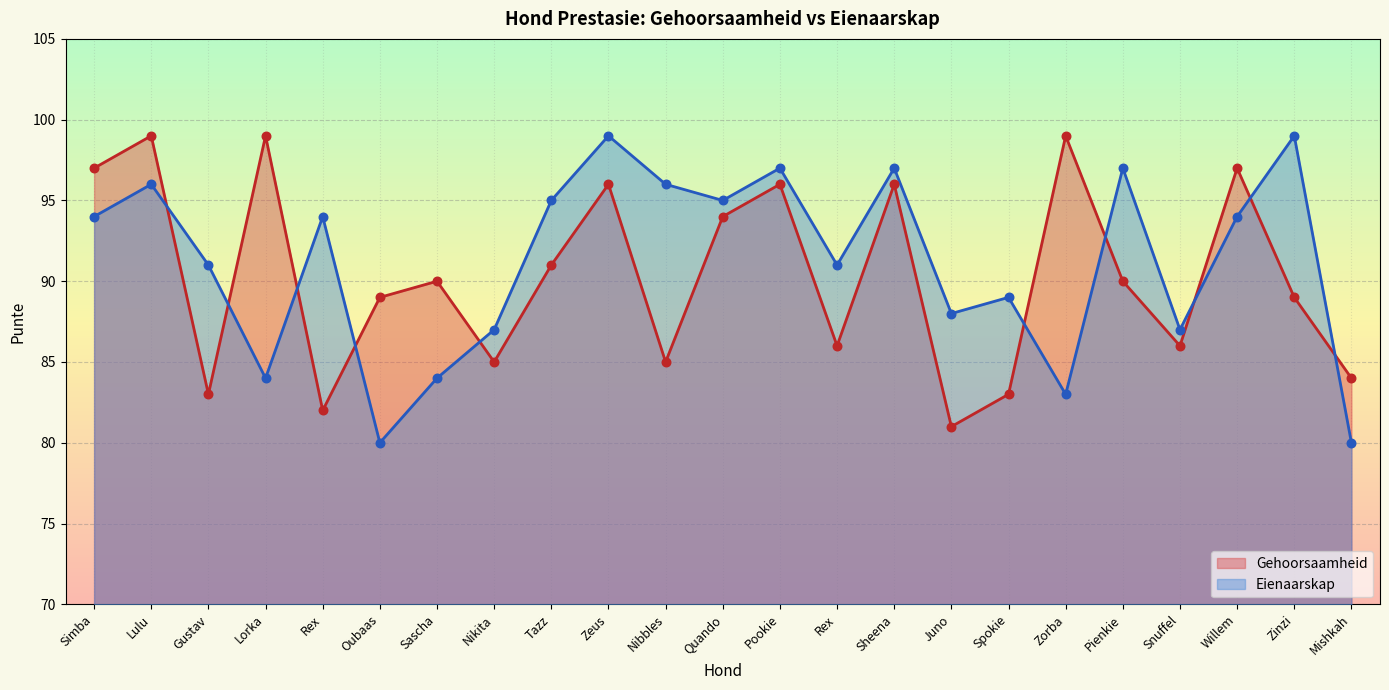

Which series contains the lowest Y value?

Eienaarskap